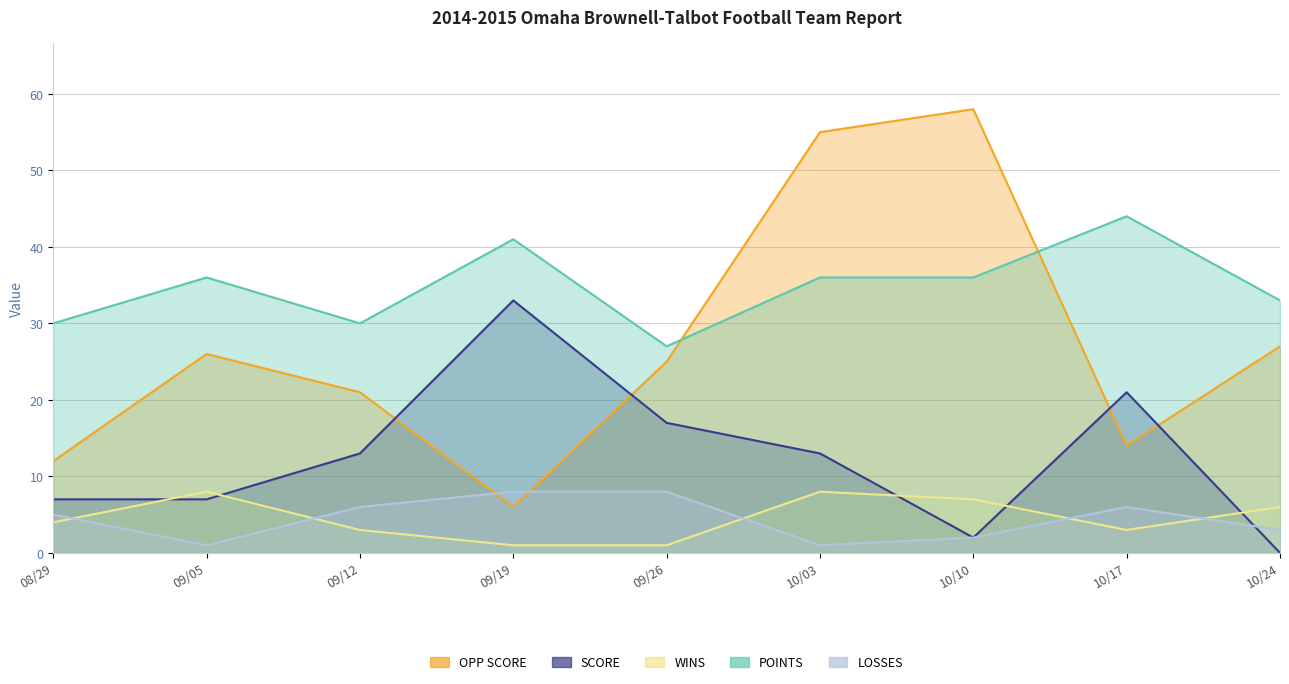

What is the sum of the POINTS values at 09/12 and 10/10?

66